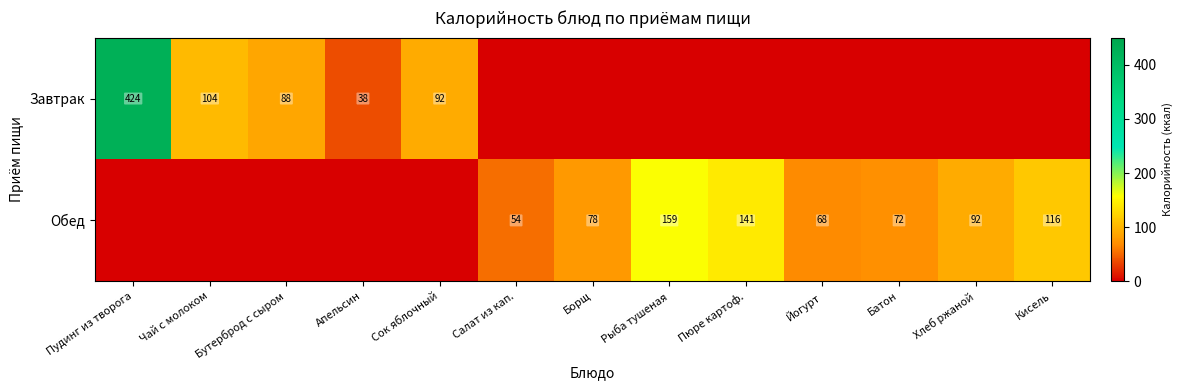

What is the sum of the Обед values at Хлеб ржаной and Рыба тушеная?

251